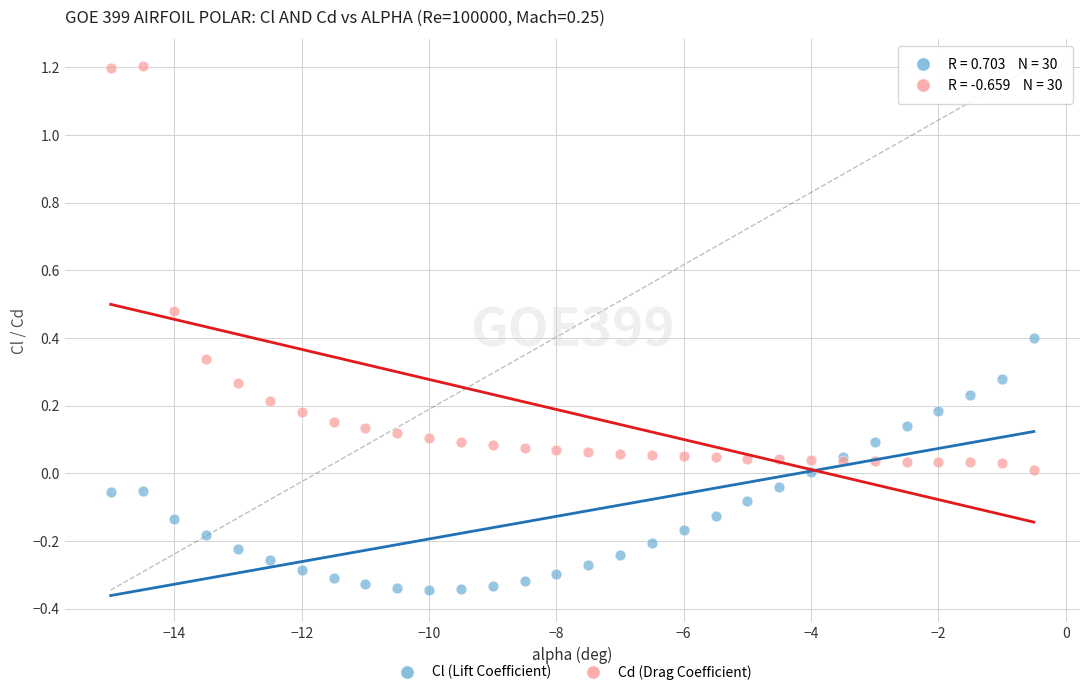

Which series contains the lowest Y value?

Cl (Lift Coefficient)